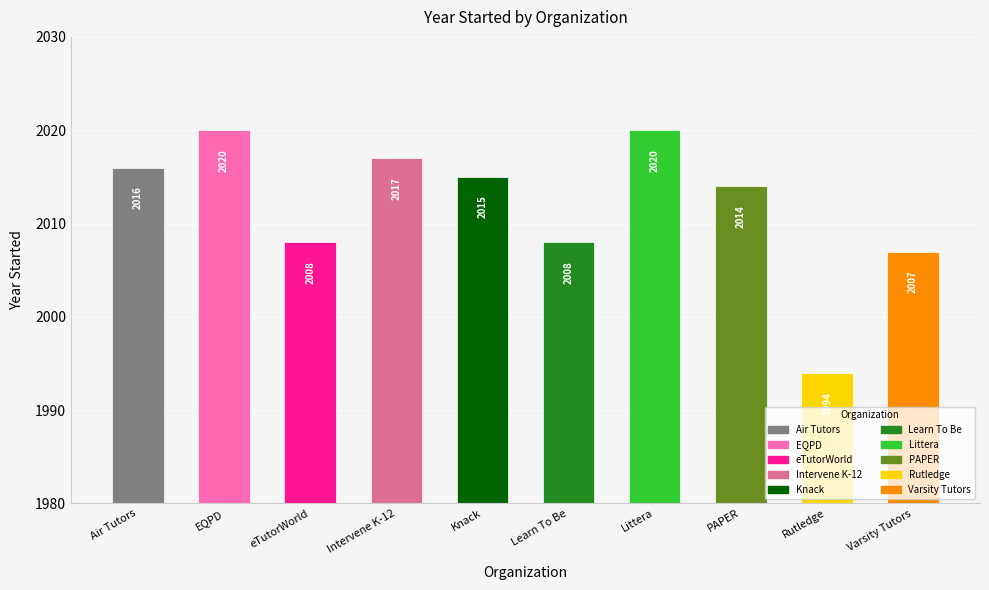

What is the difference between the maximum and minimum values?

26